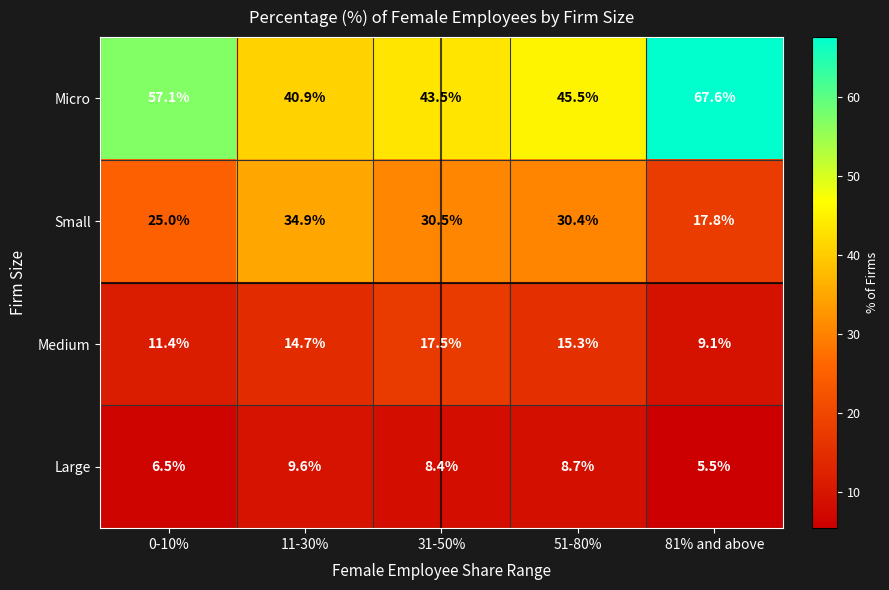

True or false: Micro has a value of 43.5 at 31-50%.

True